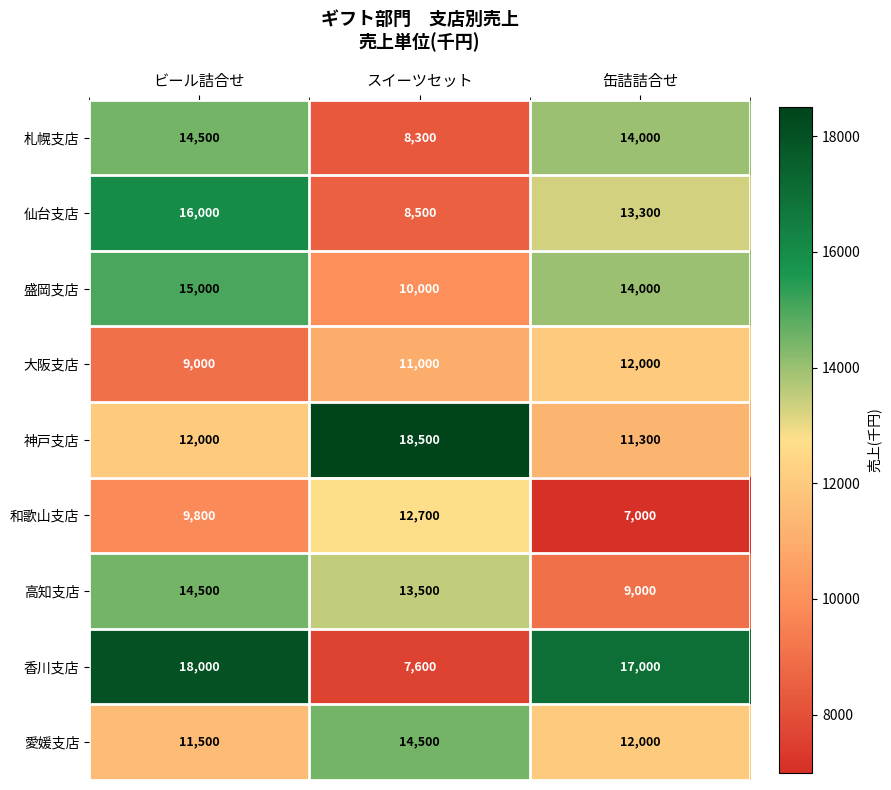

True or false: 盛岡支店 has a value of 15000 at ビール詰合せ.

True